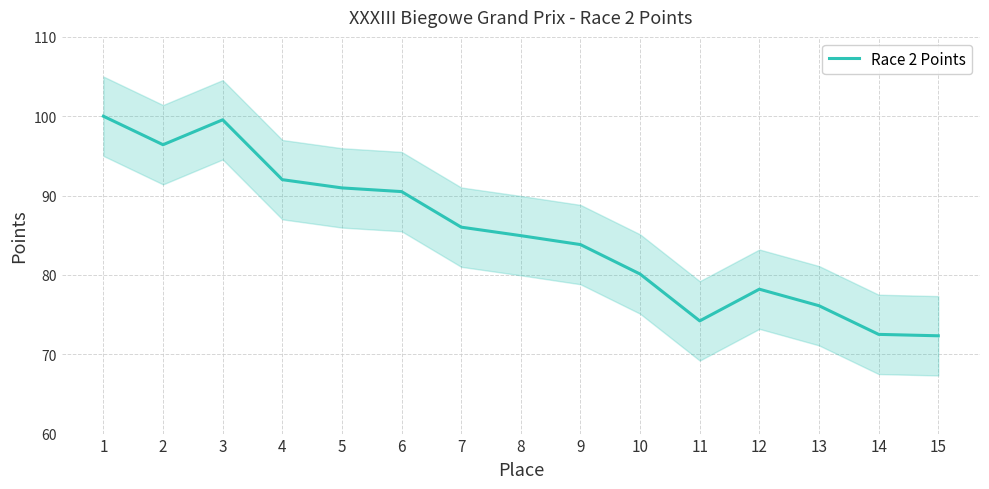

At which category does the chart reach its minimum across all series?

15